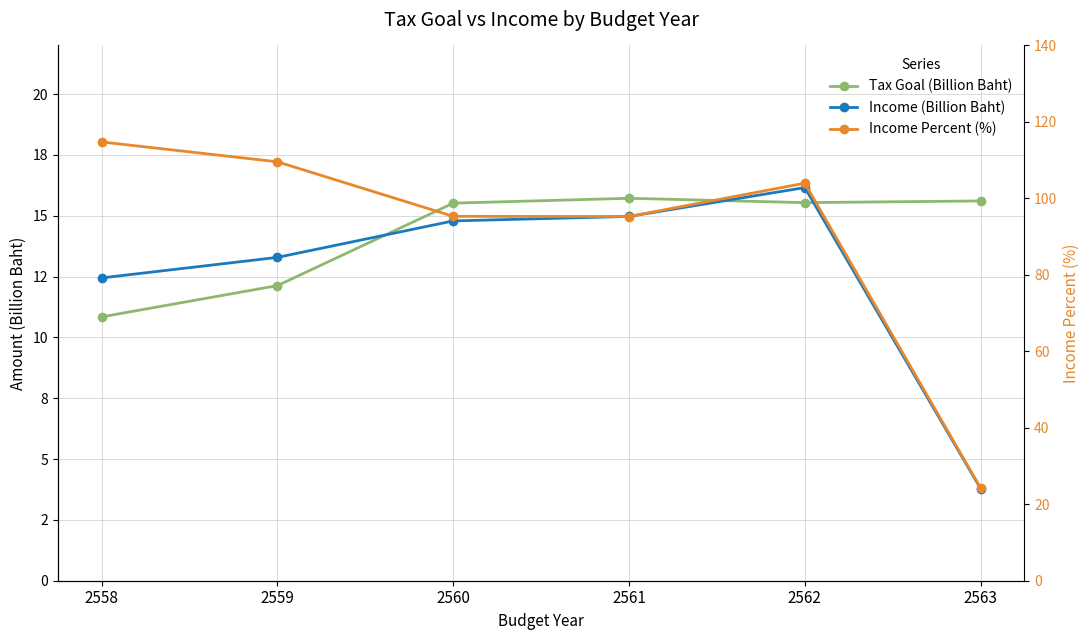

In Tax Goal (Billion Baht), how many points are higher than both neighbors (excluding endpoints)?

1